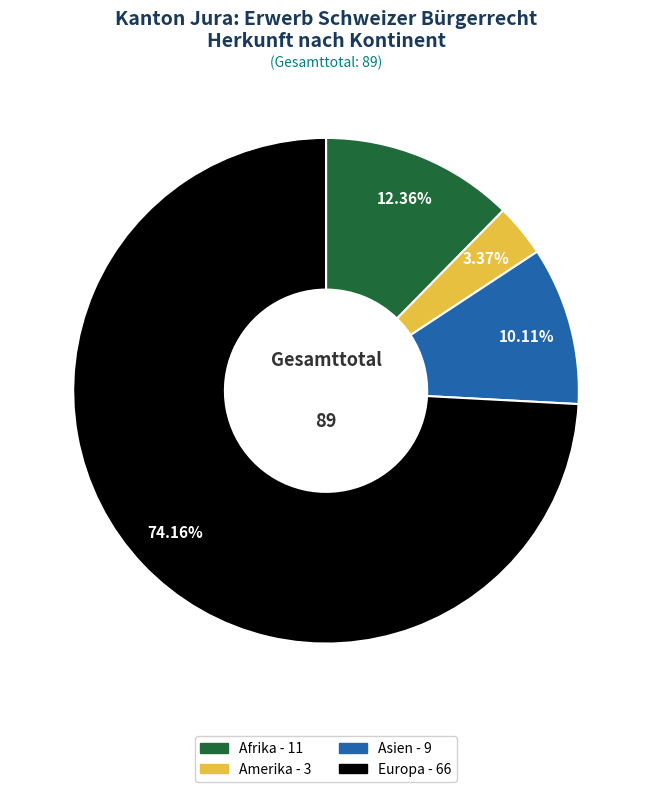

Is there any slice that represents more than half of the pie?

Yes